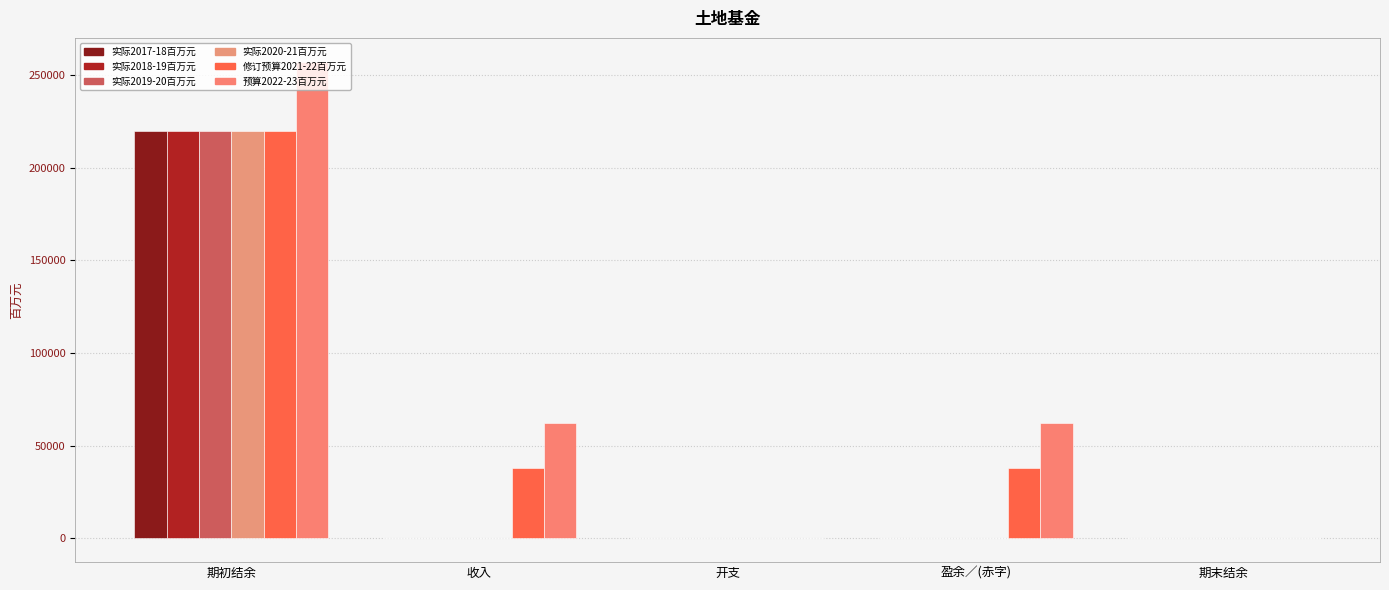

Which category has the lowest value across all series?

盈余／(赤字)